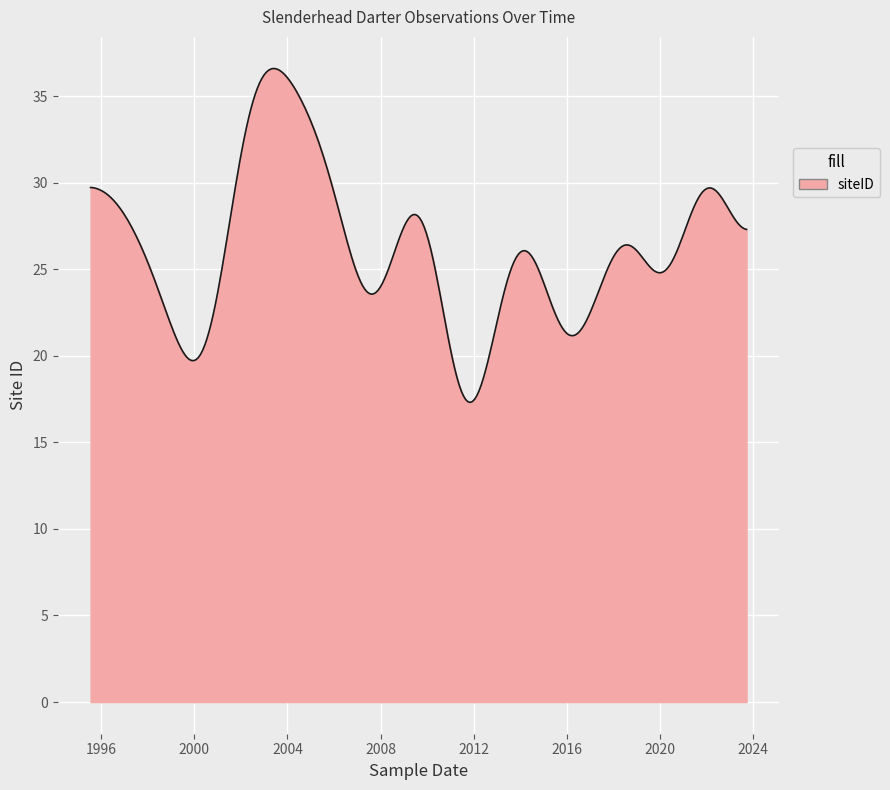

What is the maximum value shown in the chart?

36.6